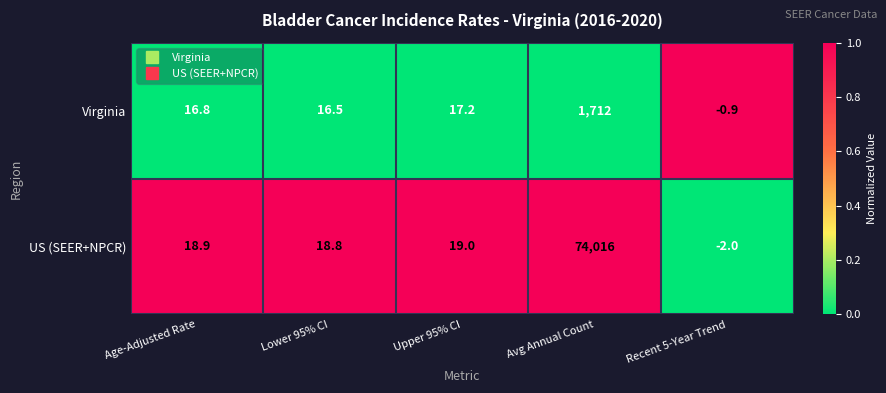

Rank the series by their average value, from lowest to highest.

Virginia, US (SEER+NPCR)